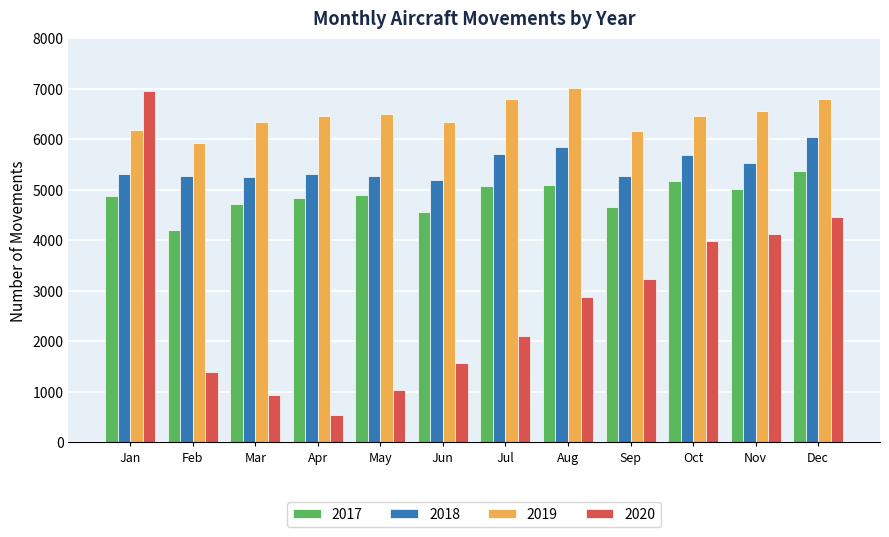

What is the smallest value displayed?

547